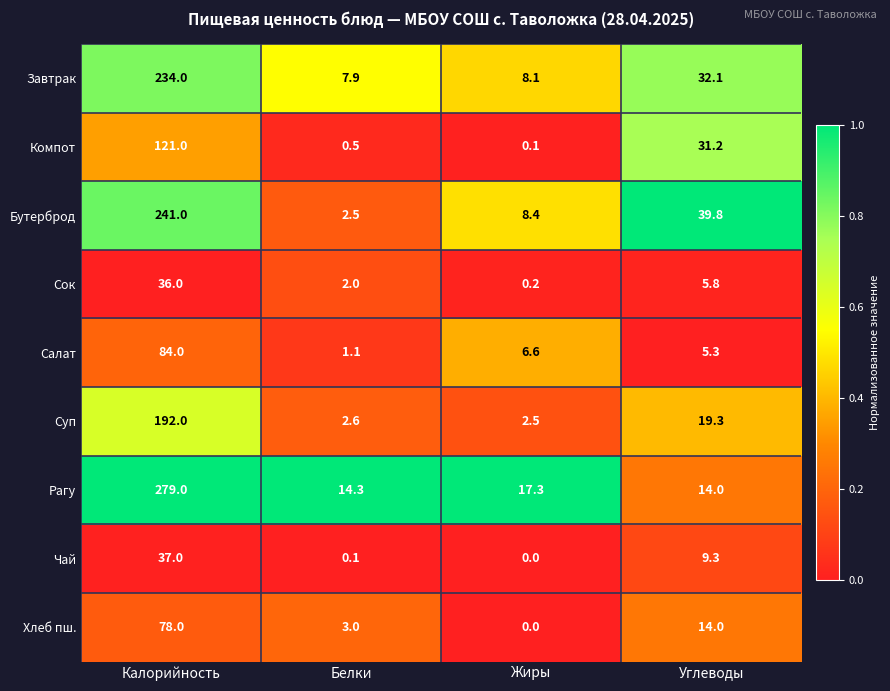

Which series changed the most between Калорийность and Углеводы?

Рагу